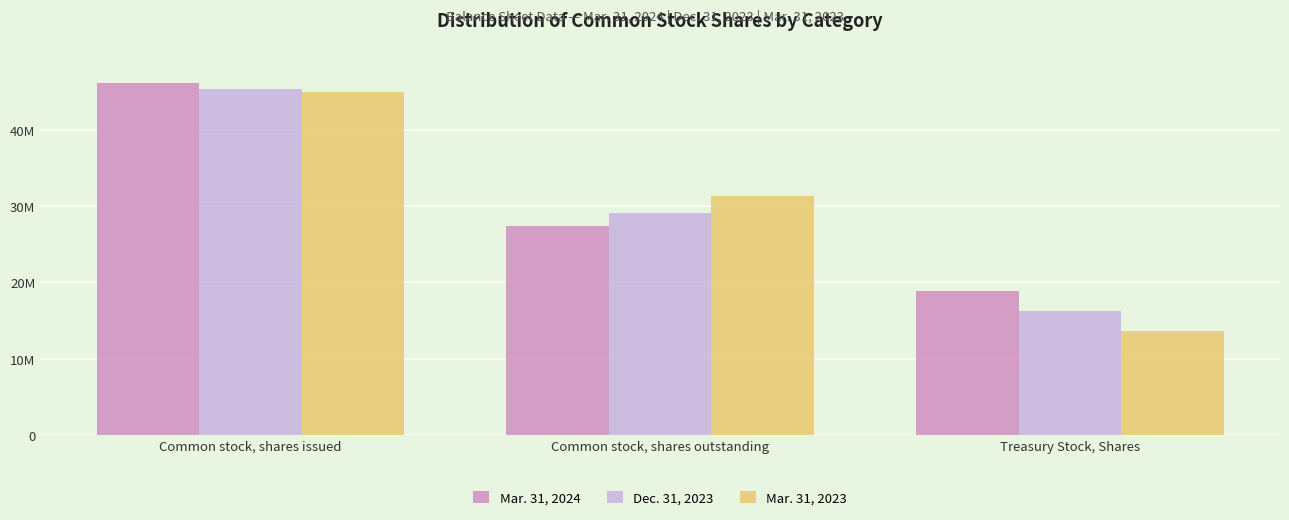

What is the difference between the maximum and minimum values in the Mar. 31, 2024 series?

27349818